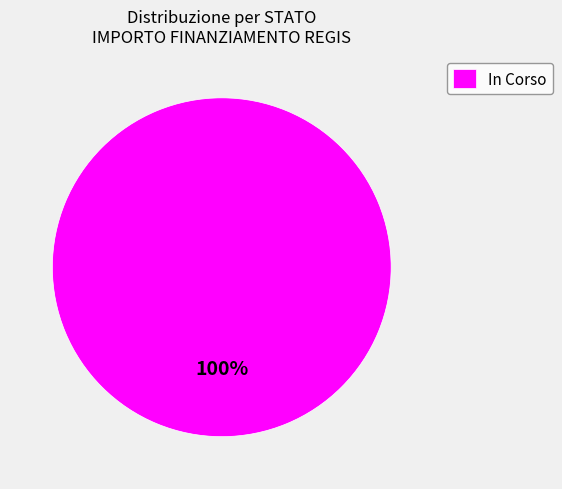

Is it true that In Corso is 100% of the pie?

True